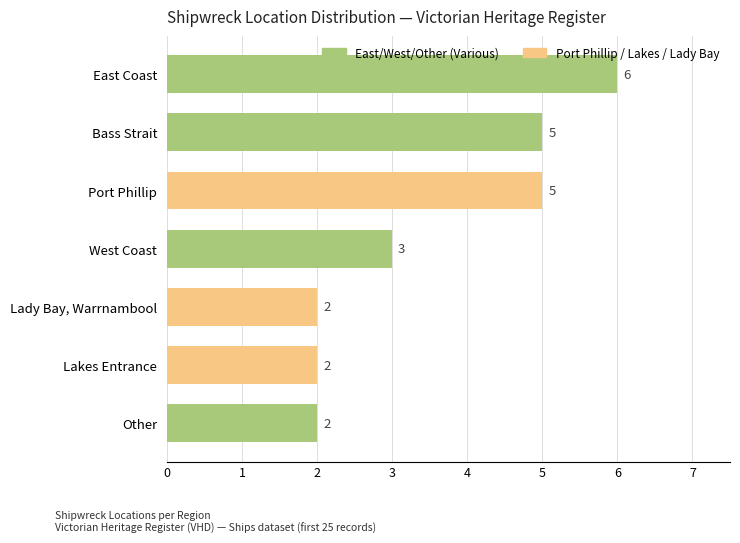

Is it true that the value at Bass Strait is 5?

True